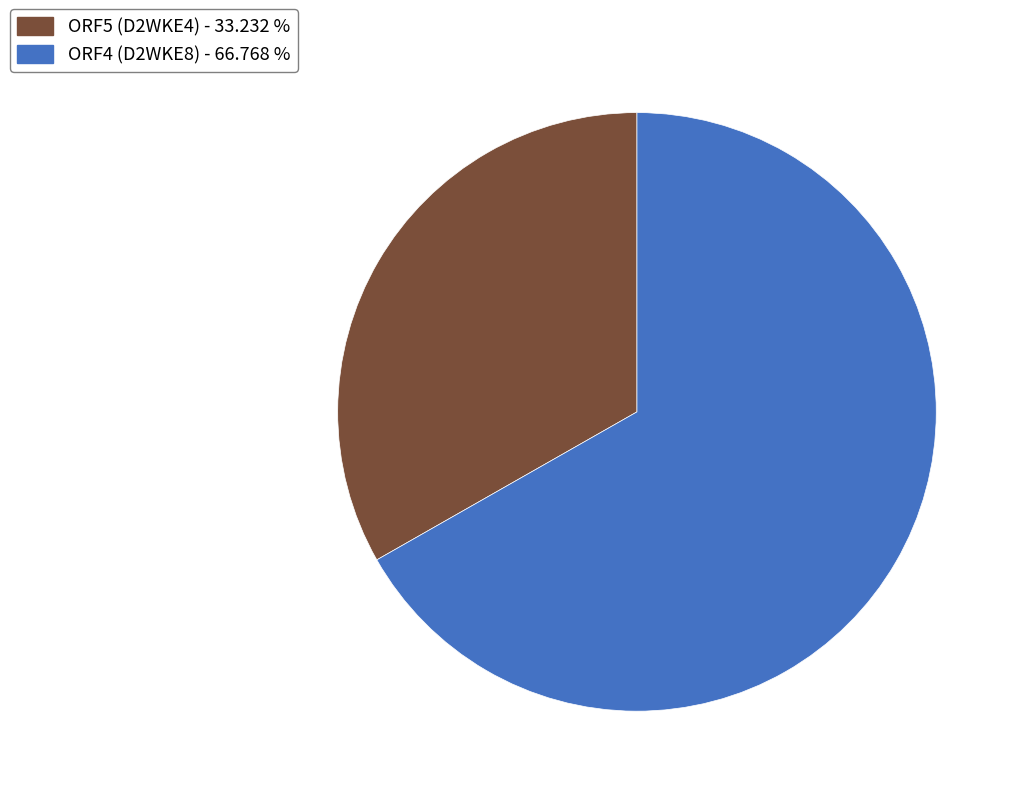

Rank the categories by value from highest to lowest.

ORF4 (D2WKE8), ORF5 (D2WKE4)